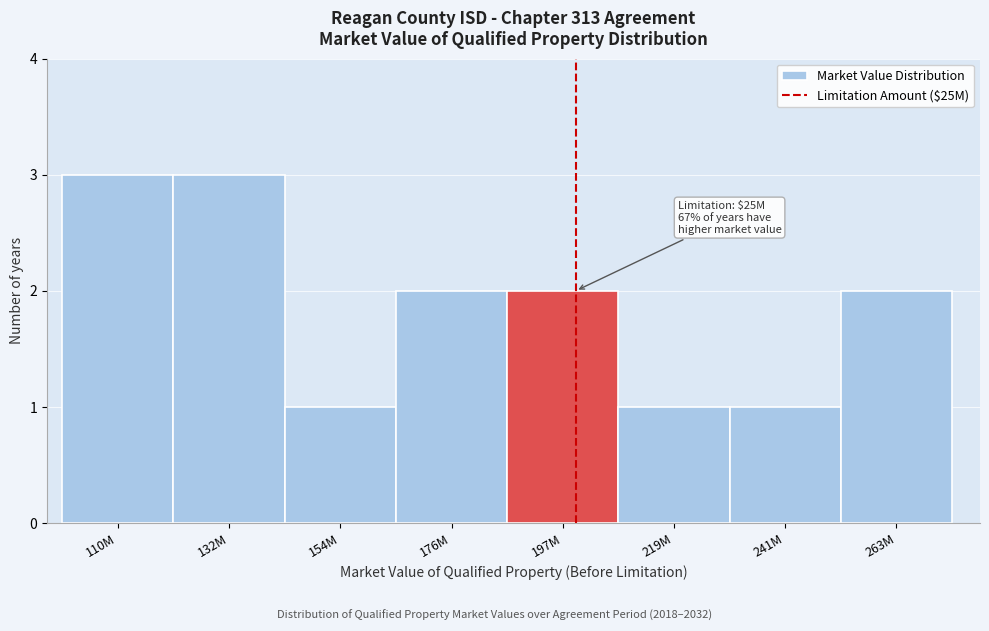

Reading right to left, list all the values displayed in this chart.

263M=2	241M=1	219M=1	197M=2	176M=2	154M=1	132M=3	110M=3